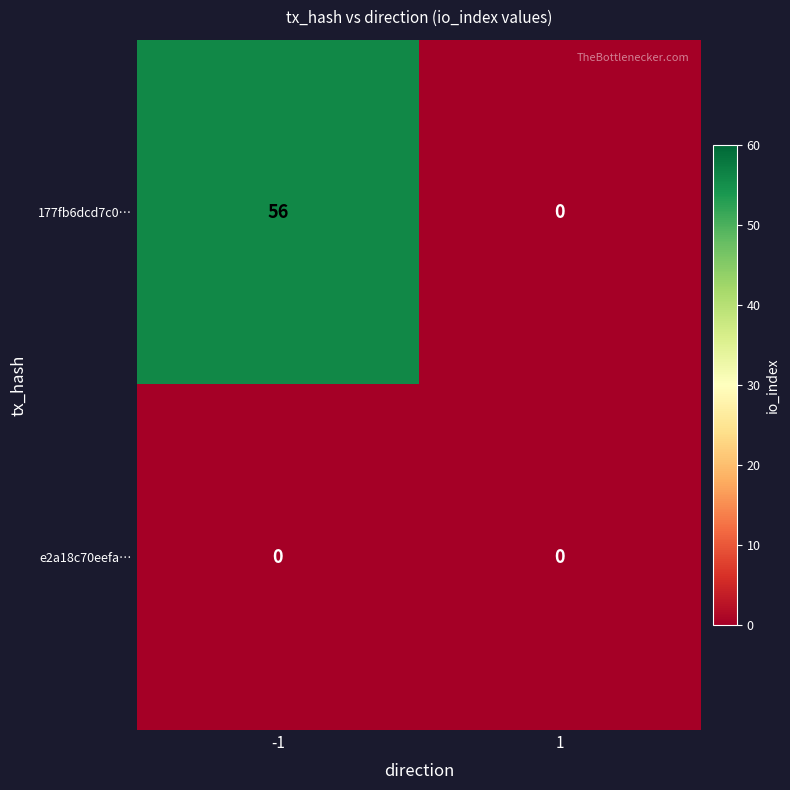

Which series changed the most between -1 and 1?

177fb6dcd7c0…